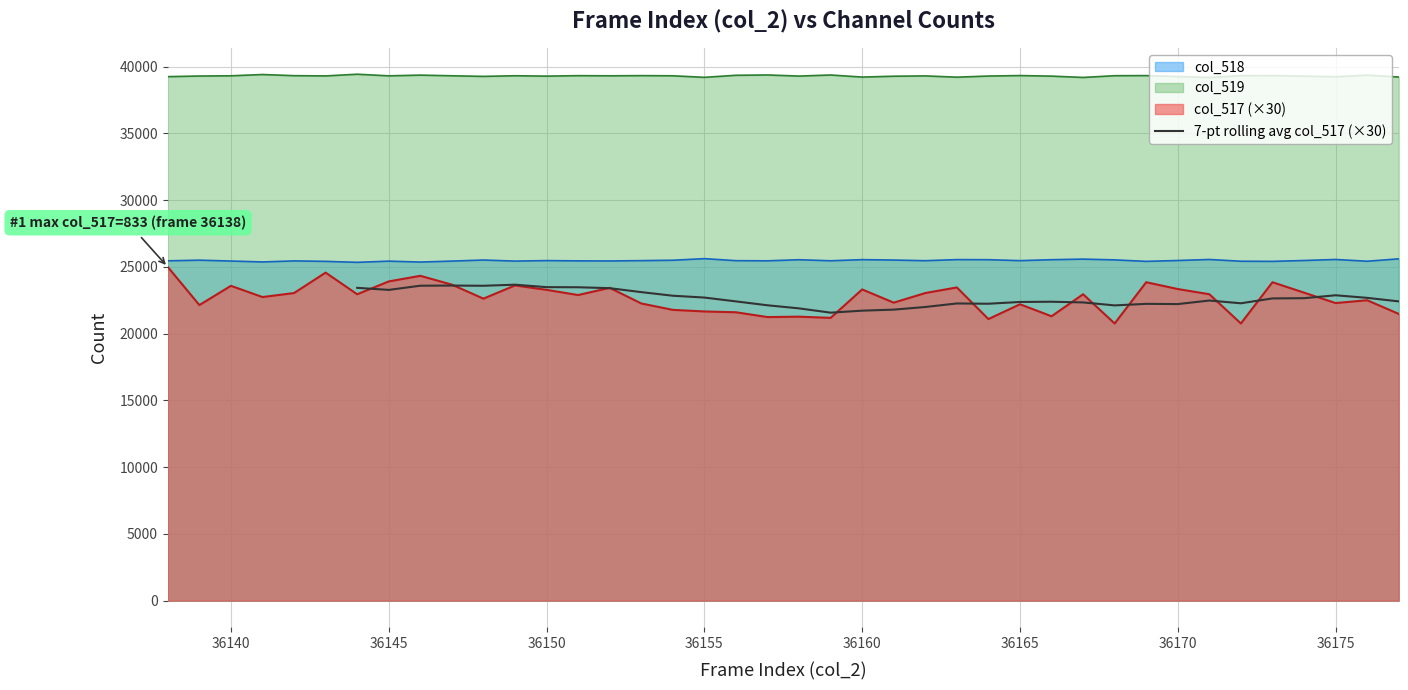

What is the maximum value for 7-pt rolling avg col_517 (×30)?

23665.7